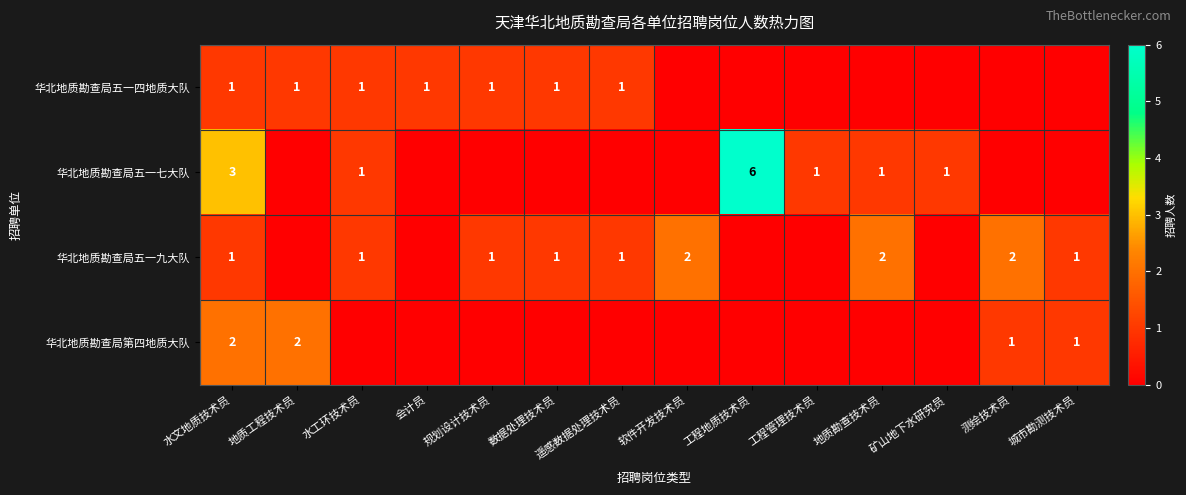

Is it true that 华北地质勘查局五一七大队 equals 1 at 矿山地下水研究员?

True